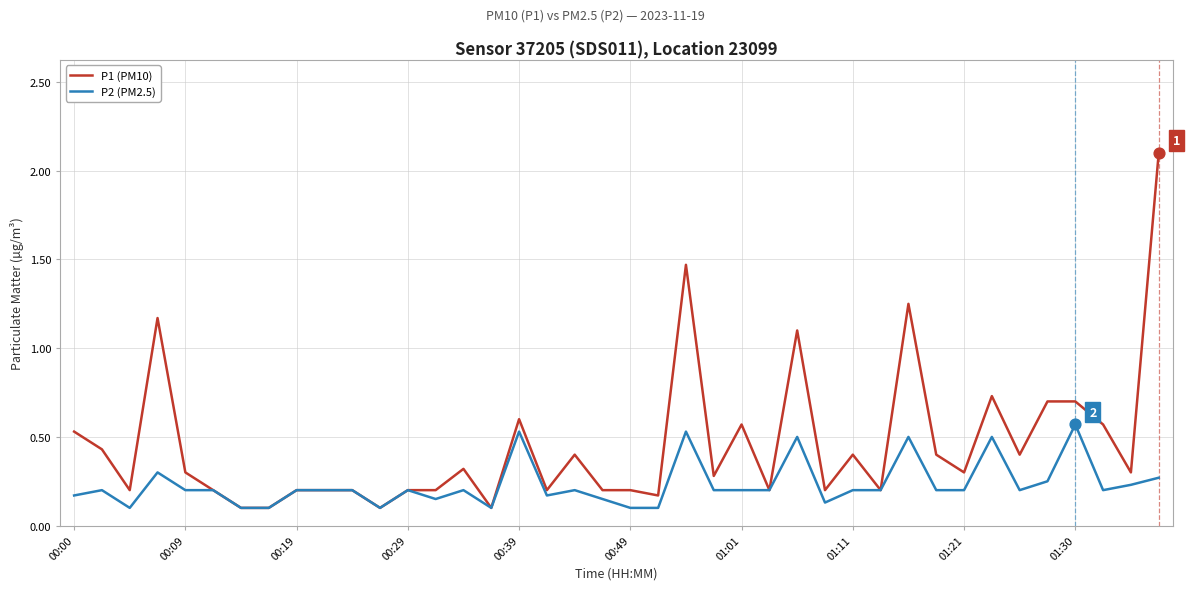

Which series has the largest total across all categories?

P1 (PM10)